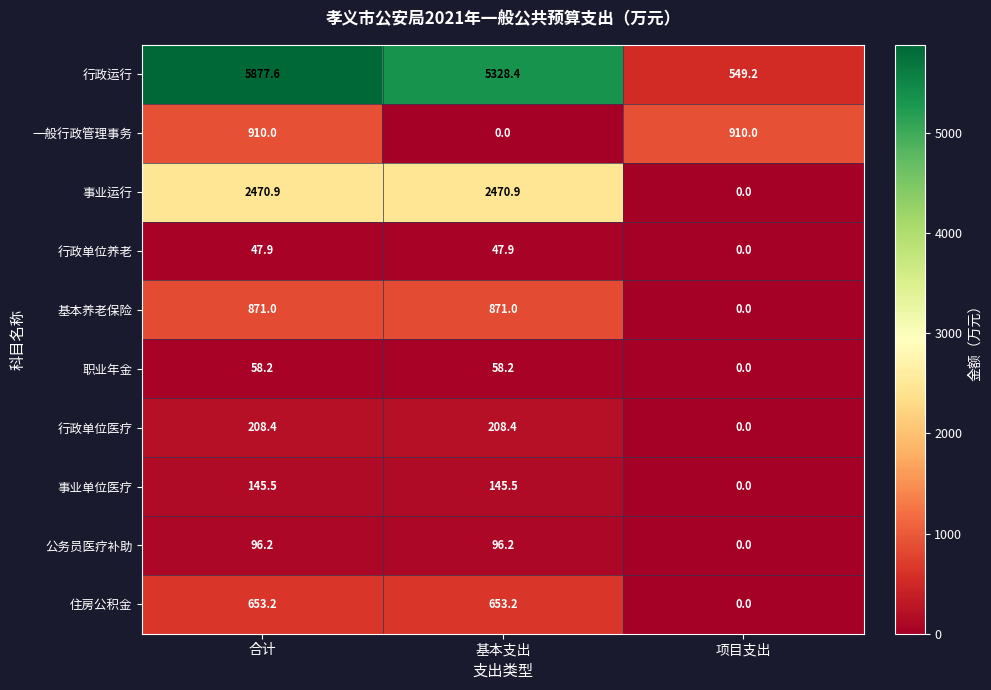

At which label does 事业运行 first exceed 2470?

合计